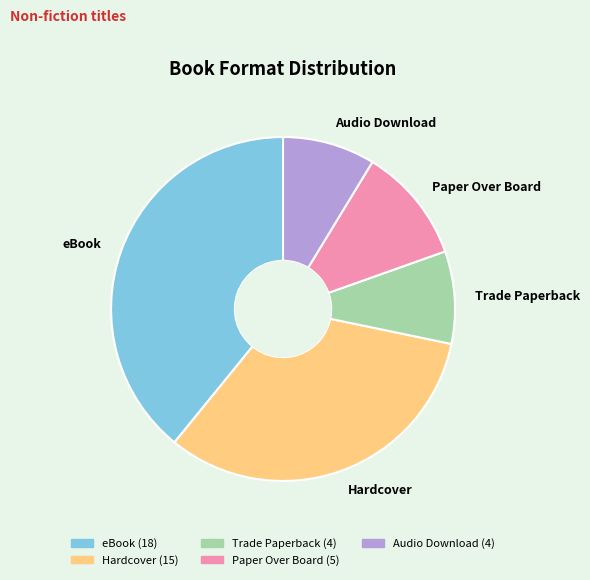

The Hardcover slice represents 33% of the pie. True or false?

True